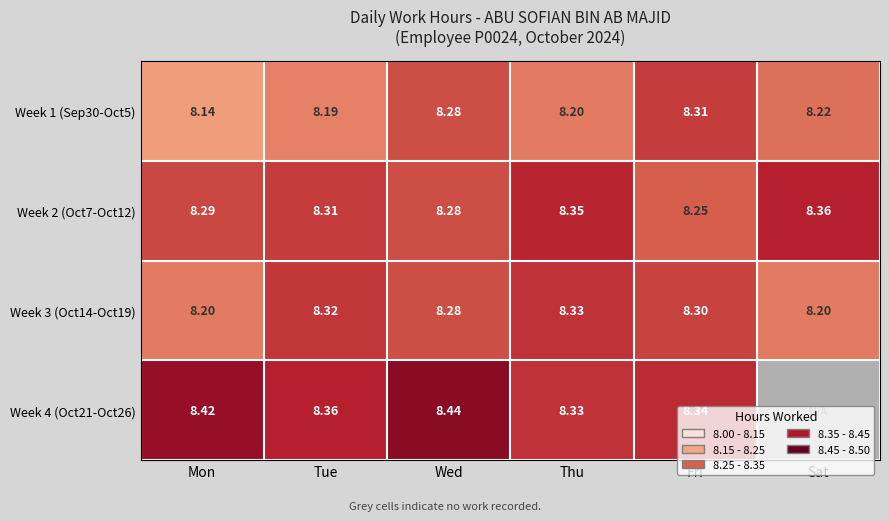

The value of Week 3 (Oct14-Oct19) at Wed is 8.3. True or false?

True